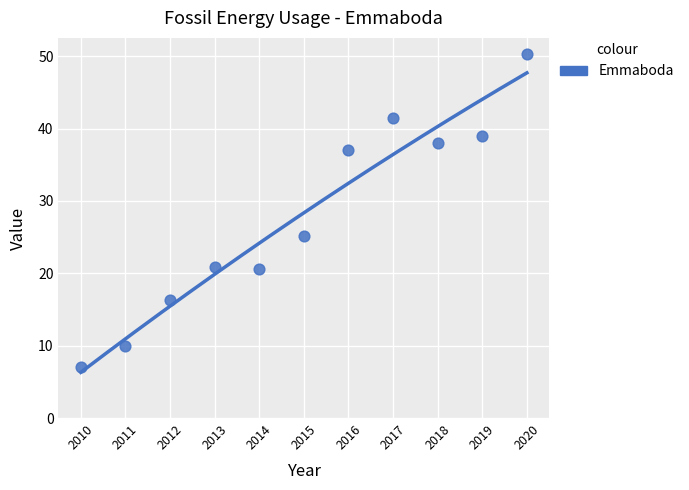

What is the range of X values (max minus min)?

10.0